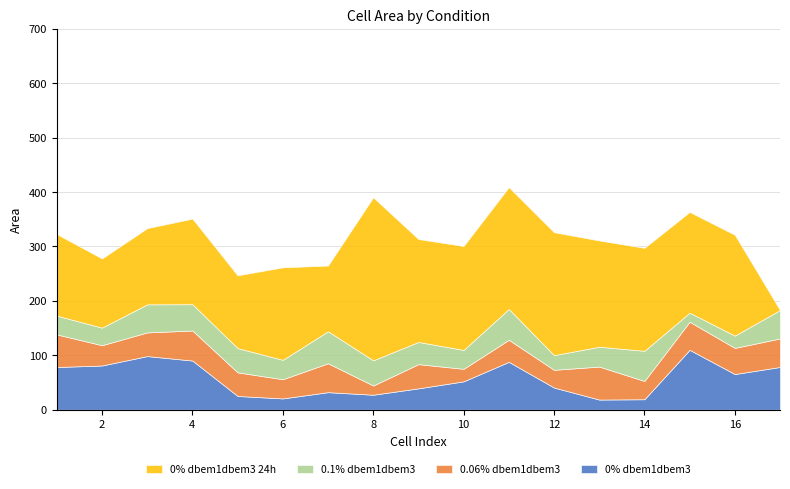

How many values in the 0.06% dbem1dbem3 series are below 43?

7